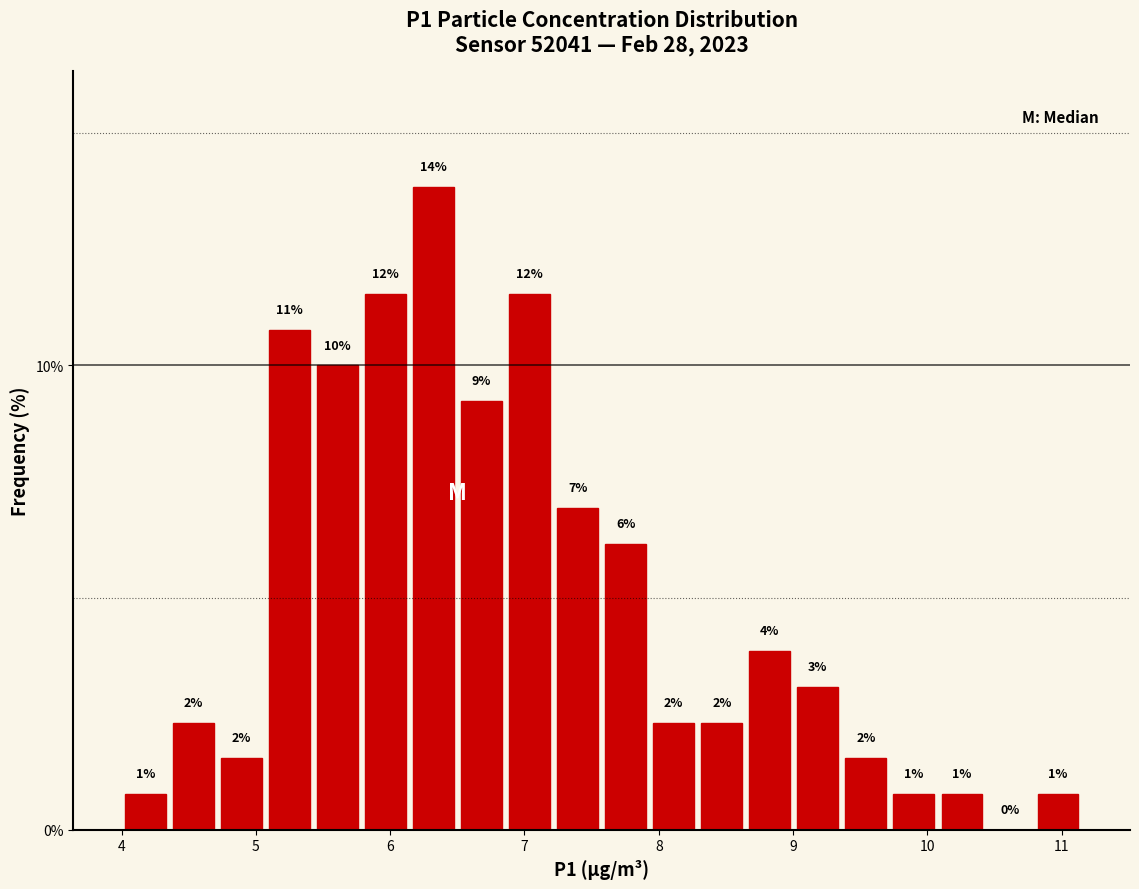

Read against the x-axis, roughly where is the centre of the tallest bar?

6.3